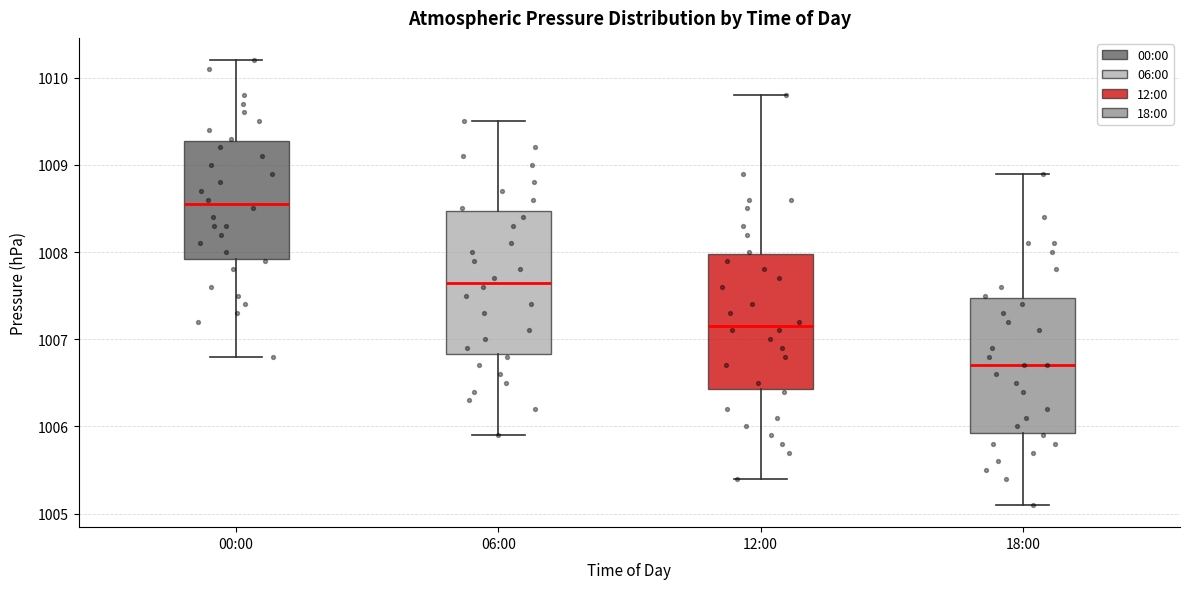

Reading left to right, read every box against the y-axis: the position of its median line, the range the box covers, and the ends of its whiskers. The values are not printed on the chart, so give them approximately, as read against the axis.

00:00: median 1008.6, box 1007.9 to 1009.3, whiskers 1006.8 to 1010.2
06:00: median 1007.7, box 1006.8 to 1008.5, whiskers 1005.9 to 1009.5
12:00: median 1007.2, box 1006.4 to 1008.0, whiskers 1005.4 to 1009.8
18:00: median 1006.7, box 1005.9 to 1007.5, whiskers 1005.1 to 1008.9